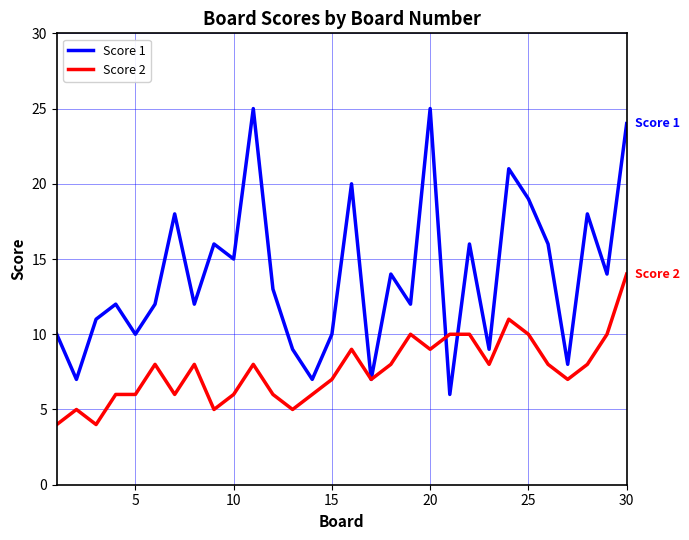

Which series has the largest total across all categories?

Score 1